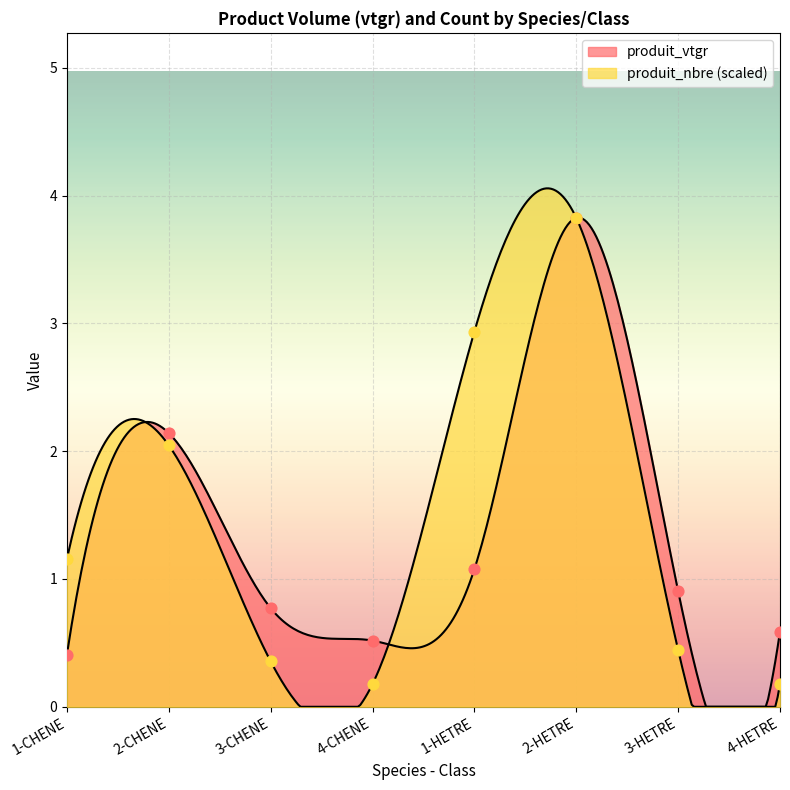

Which series reaches the maximum Y coordinate?

produit_vtgr